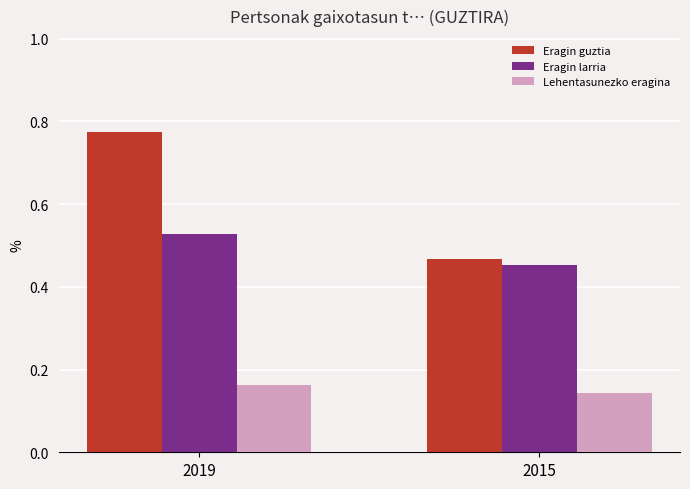

How many bars are there in total?

6